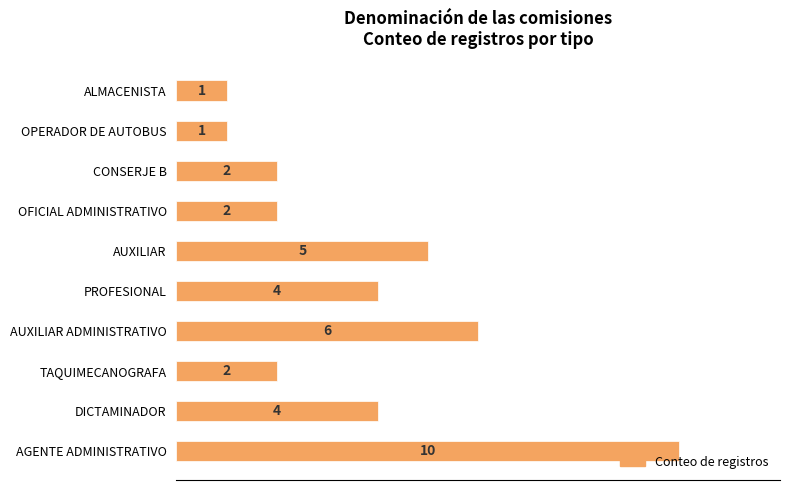

What is the maximum value shown in the chart?

10